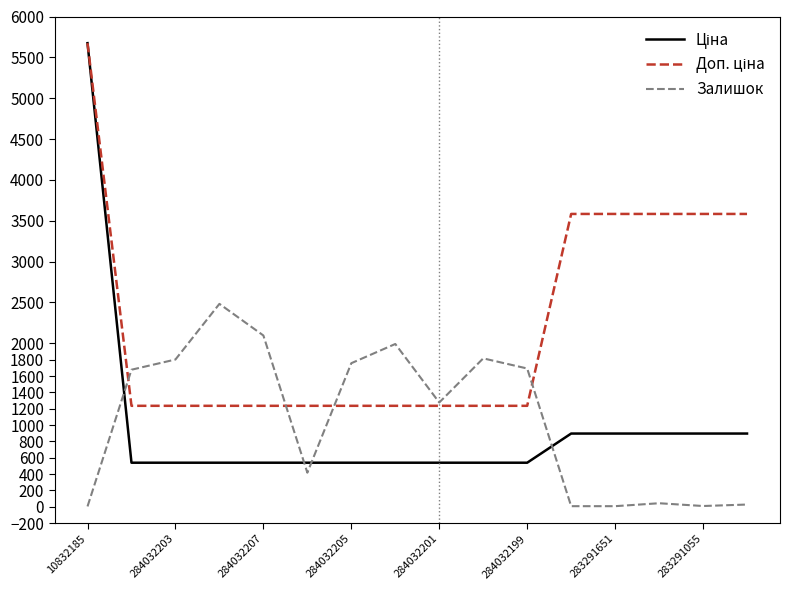

What is the maximum value shown in the chart?

5673.8